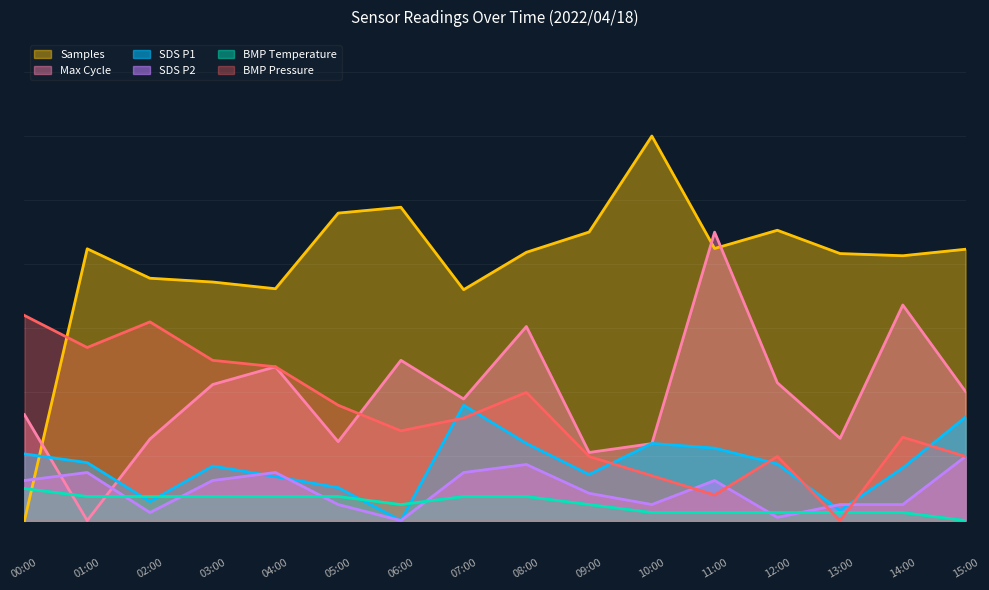

What is the average value of the BMP_pressure series?

1.6